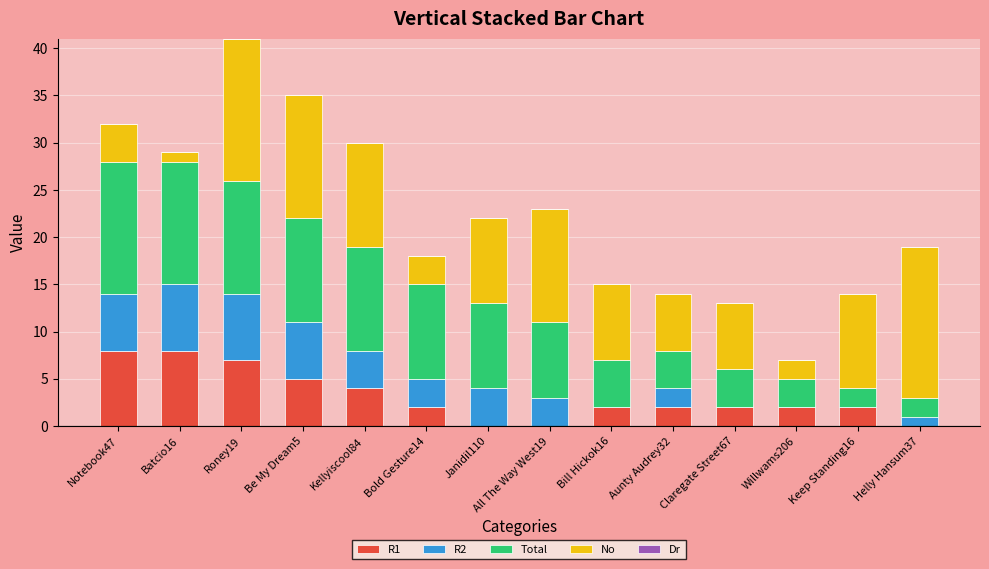

At which category is the sum across all series the highest?

Roney19